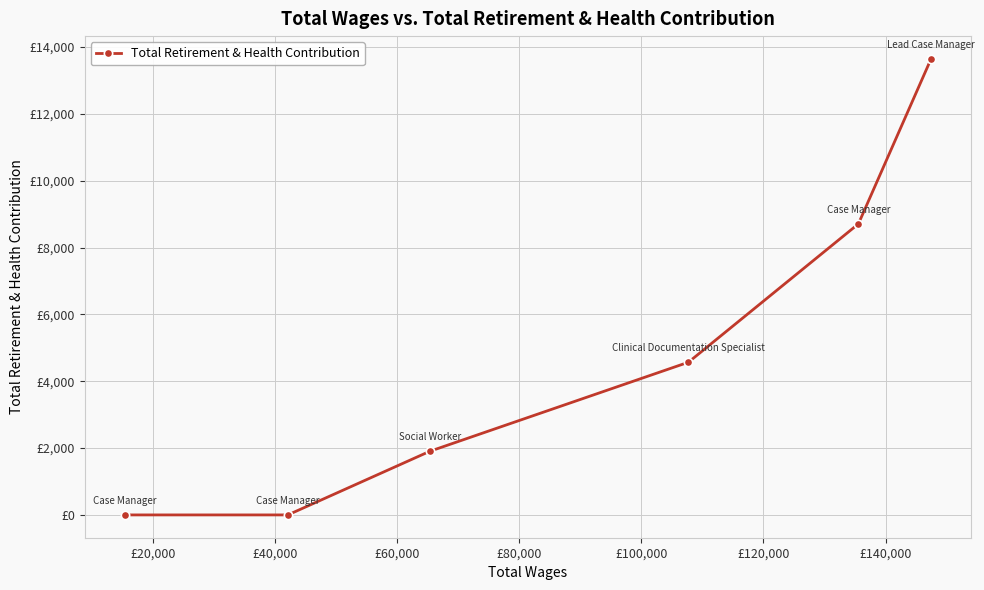

What is the greatest value displayed?

13642